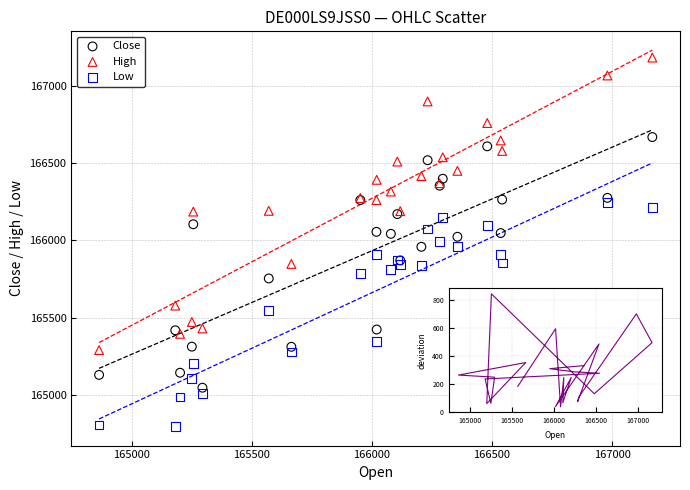

Which series has the largest Y range (max minus min)?

High